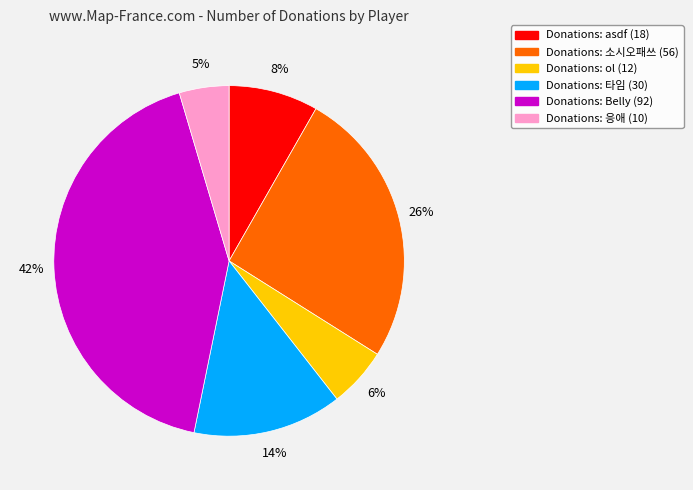

Does any single category account for the majority?

No